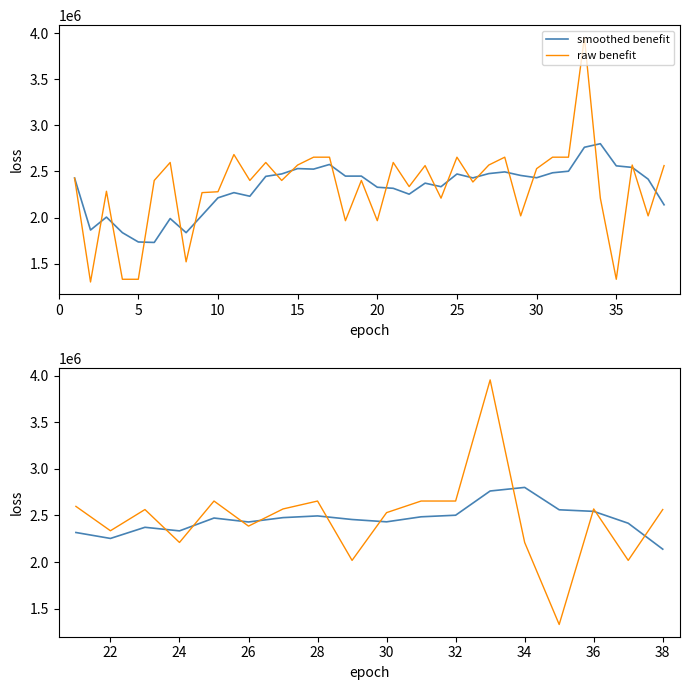

Does the chart display data point markers on the line(s)?

No